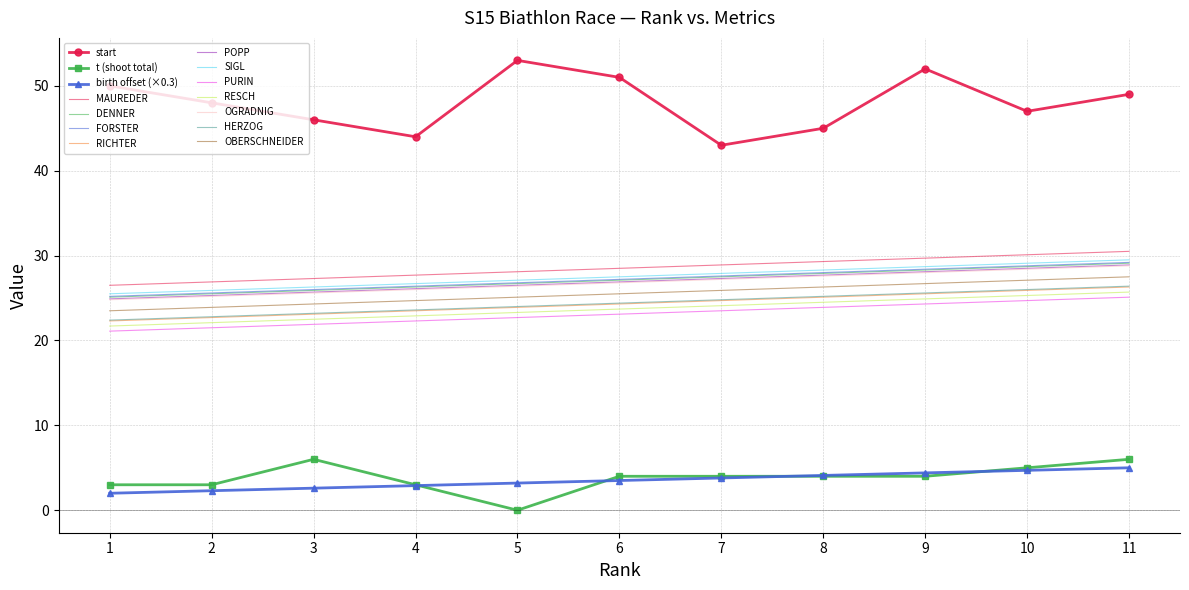

What is the difference between the highest and lowest values at 9?

48.0